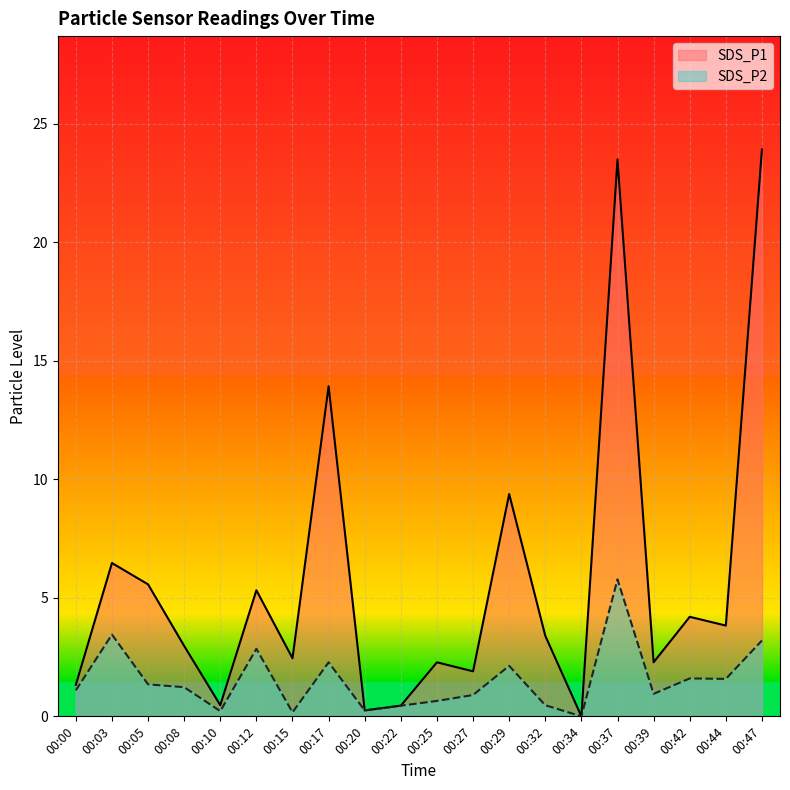

The SDS_P1 series shows 0.5 at 00:22. True or false?

True